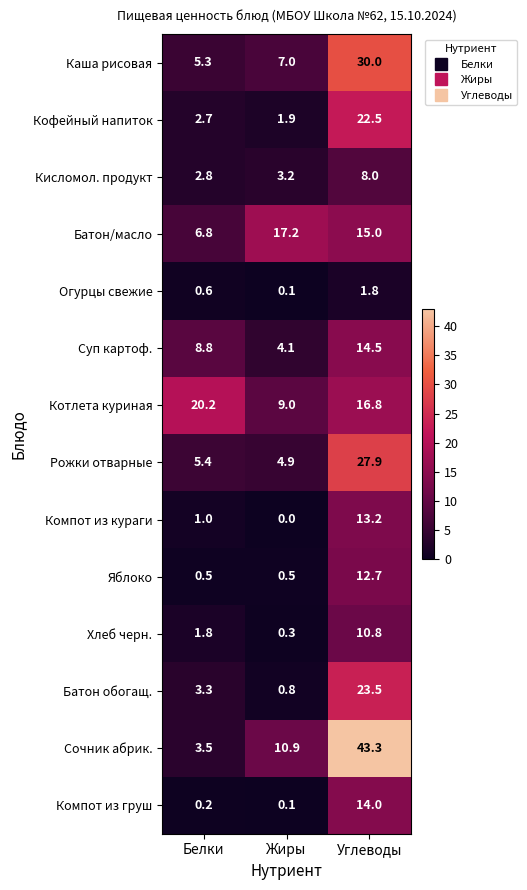

The value of Кофейный напиток at Белки is 2.7. True or false?

True